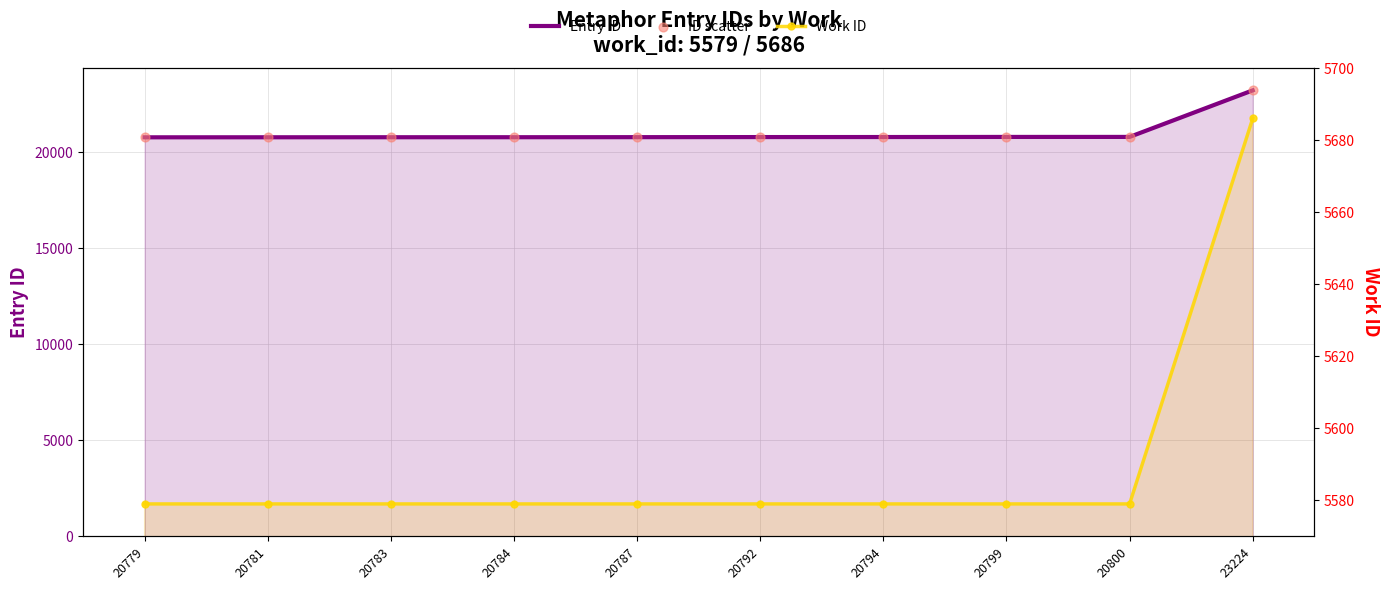

At which category is the sum across all series the highest?

23224